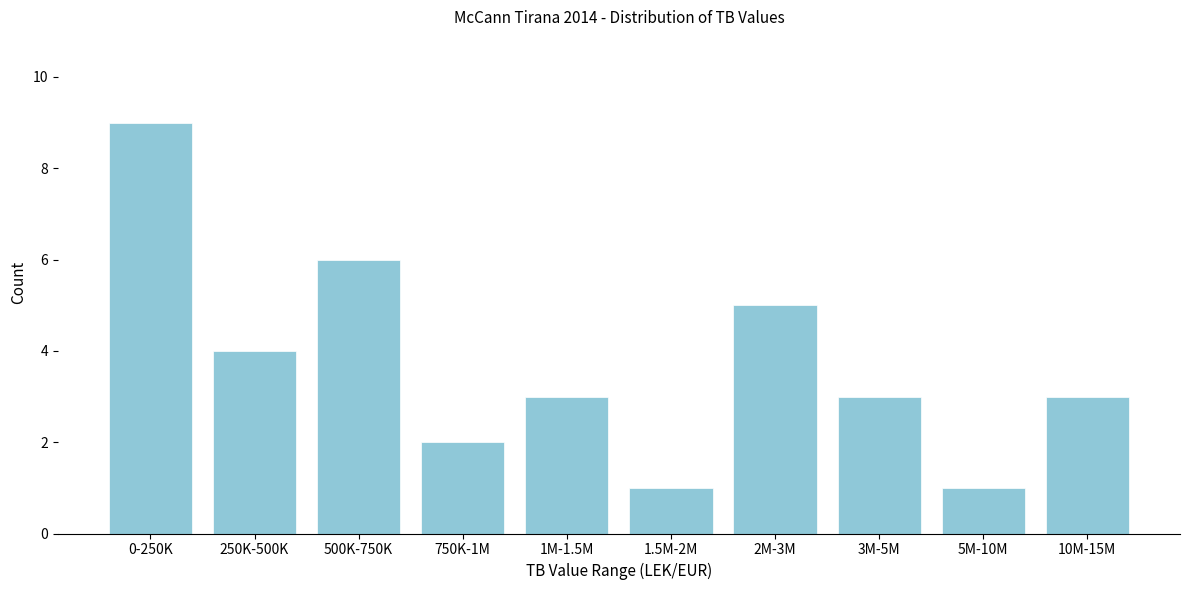

Reading right to left, transcribe all the data shown in this chart.

10M-15M=3	5M-10M=1	3M-5M=3	2M-3M=5	1.5M-2M=1	1M-1.5M=3	750K-1M=2	500K-750K=6	250K-500K=4	0-250K=9